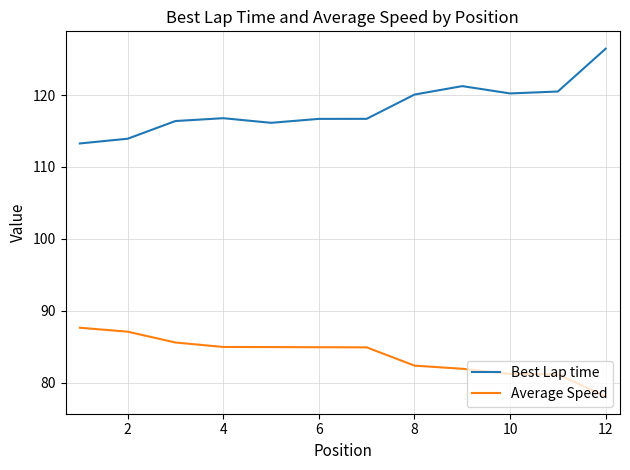

Which series has the largest total across all categories?

Best Lap time